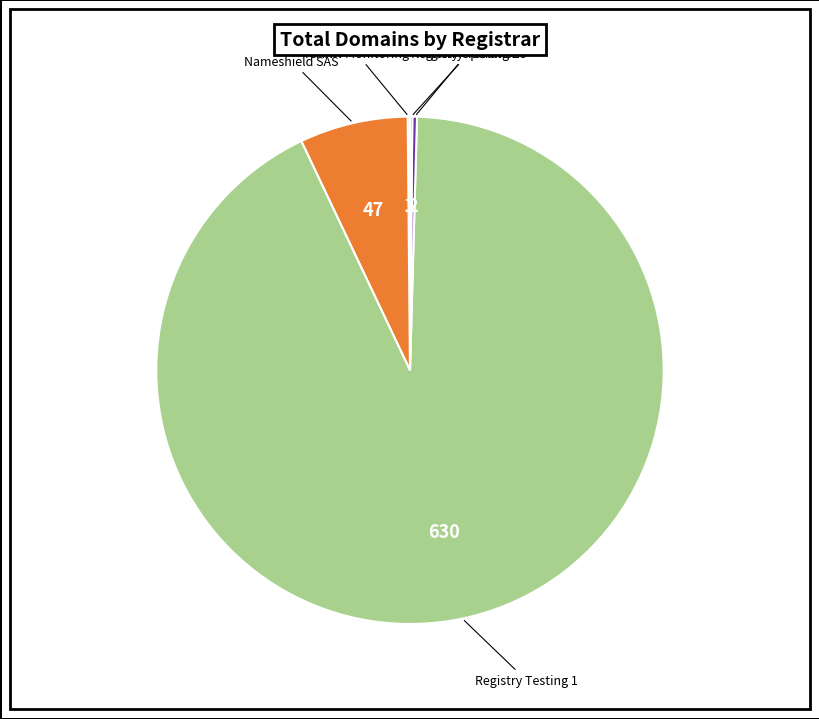

Is there a majority slice in this chart?

Yes